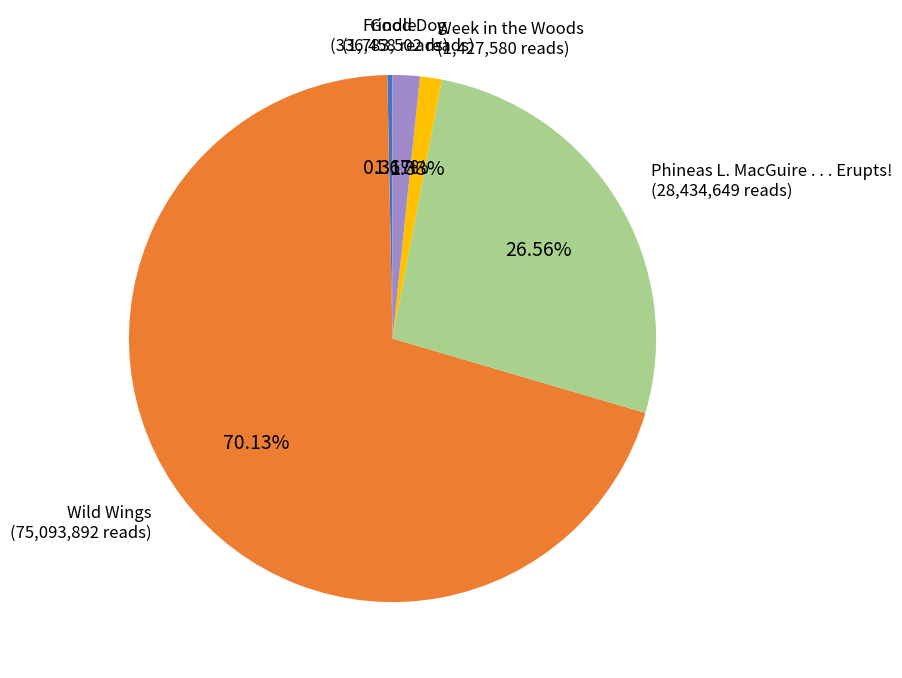

What is the ratio of the value at Week in the Woods to the value at Good Dog?

0.8